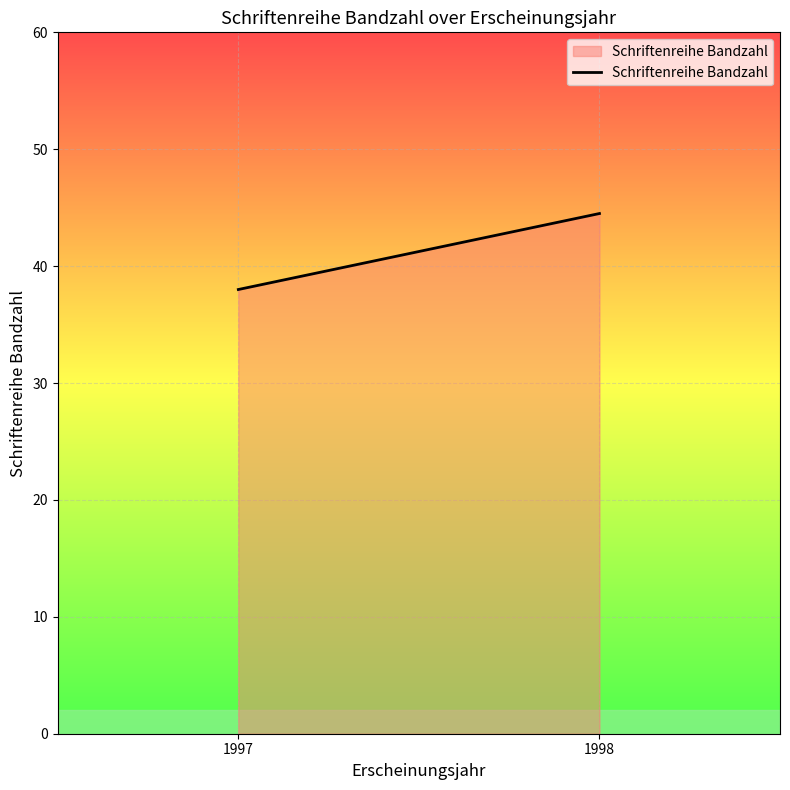

Which category has the lowest value across all series?

1997